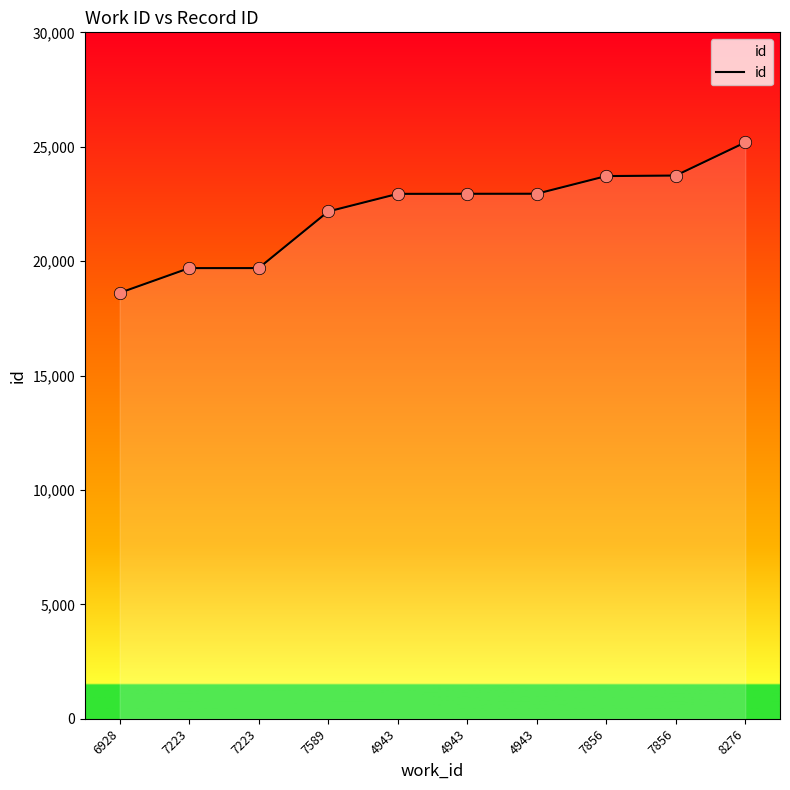

How many lines are shown in the chart?

1